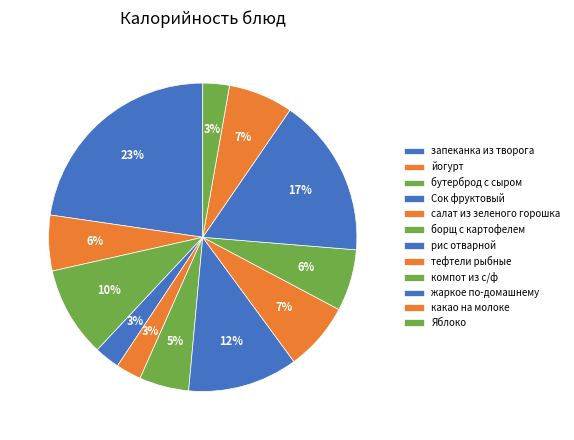

How many segments does this pie chart have?

12